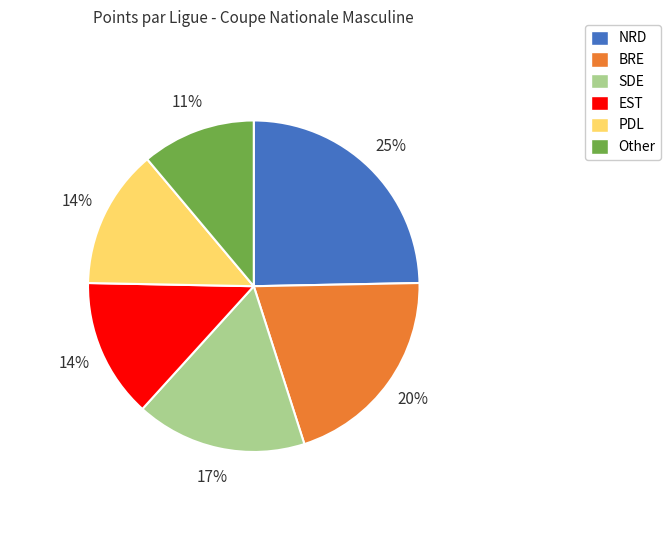

What is the smallest slice in the pie chart?

Other